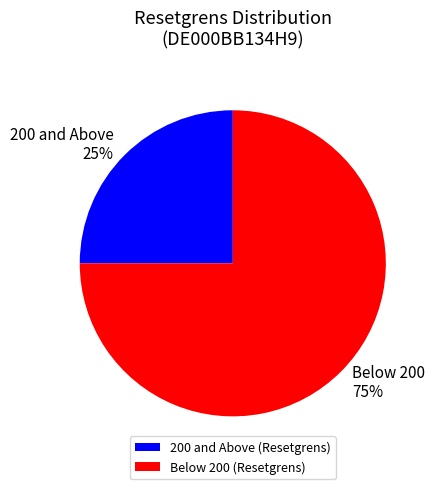

How many slices are in this pie chart?

2